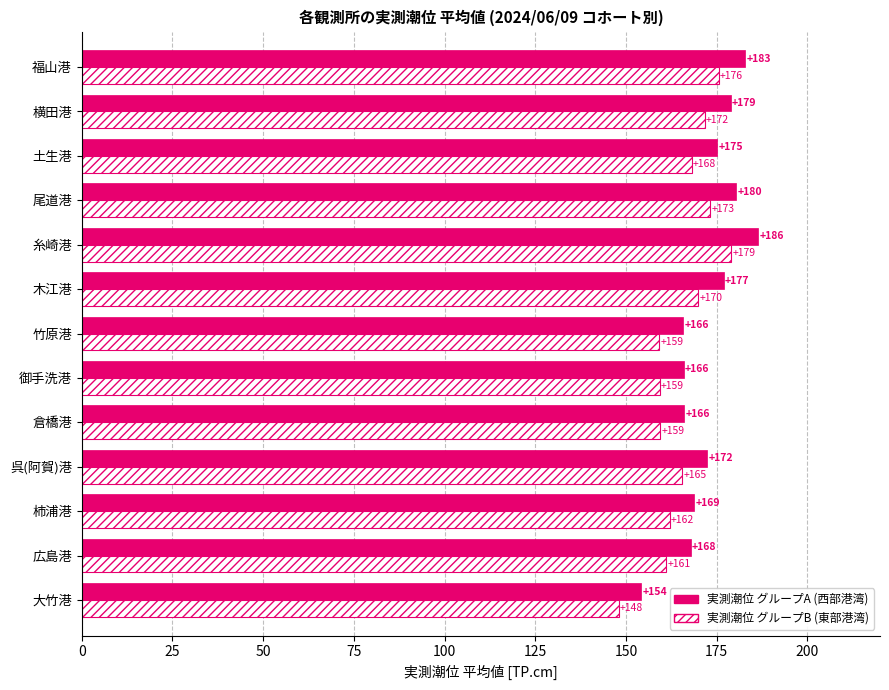

At which category is the sum across all series the highest?

糸崎港